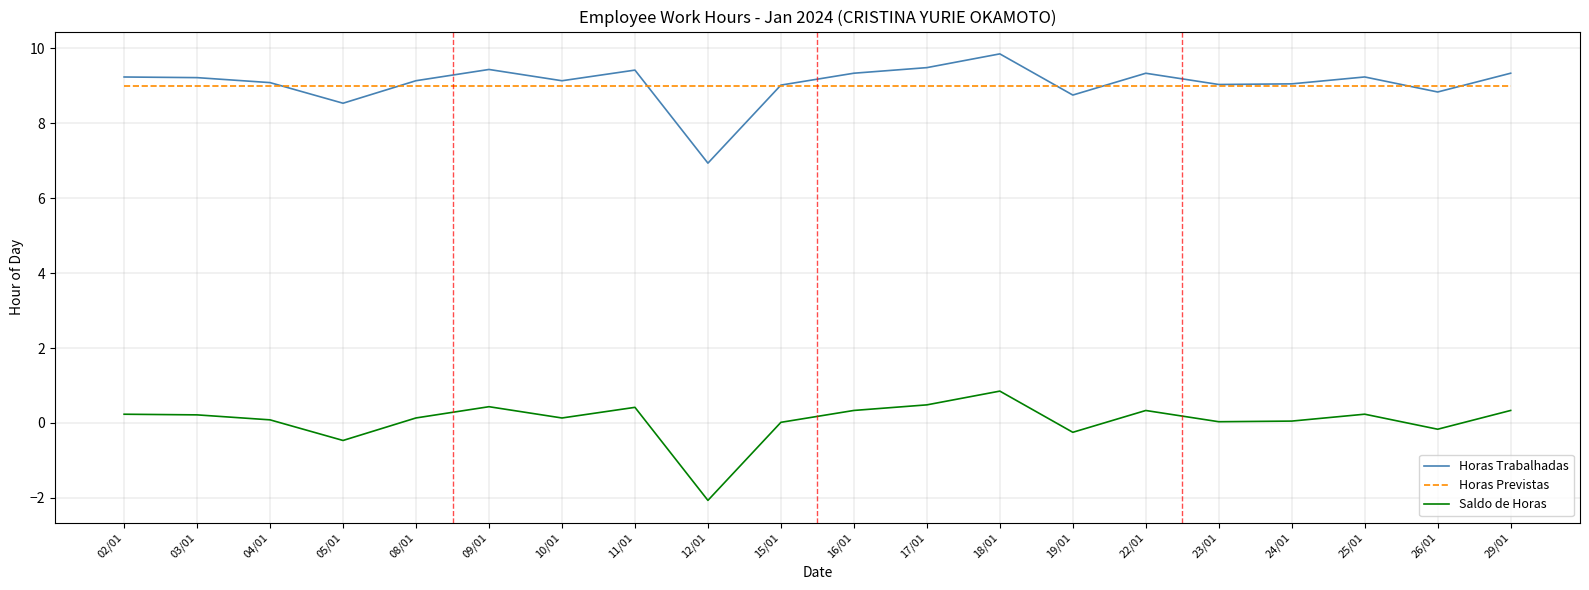

The Horas Previstas series shows 15.4 at 18/01. True or false?

False